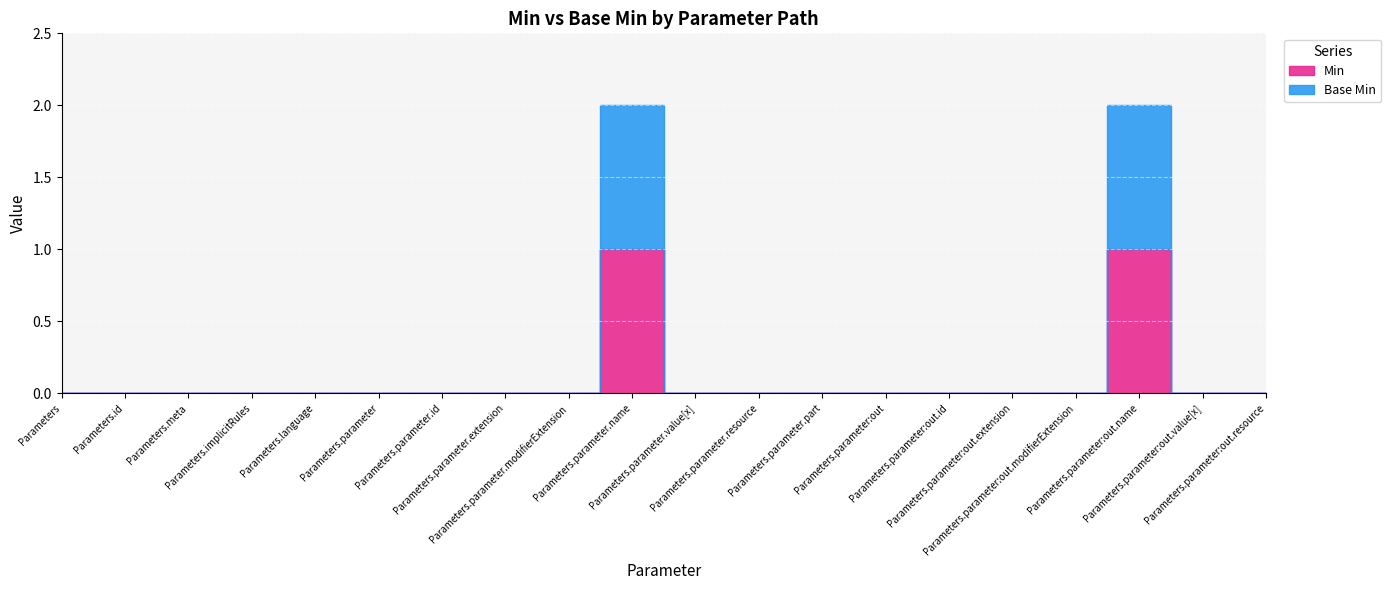

Which label corresponds to the largest value in the chart?

Parameters.parameter.name